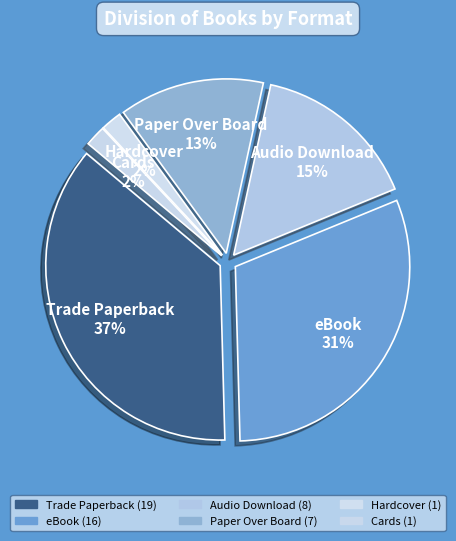

Which category has the biggest portion of the pie?

Trade Paperback